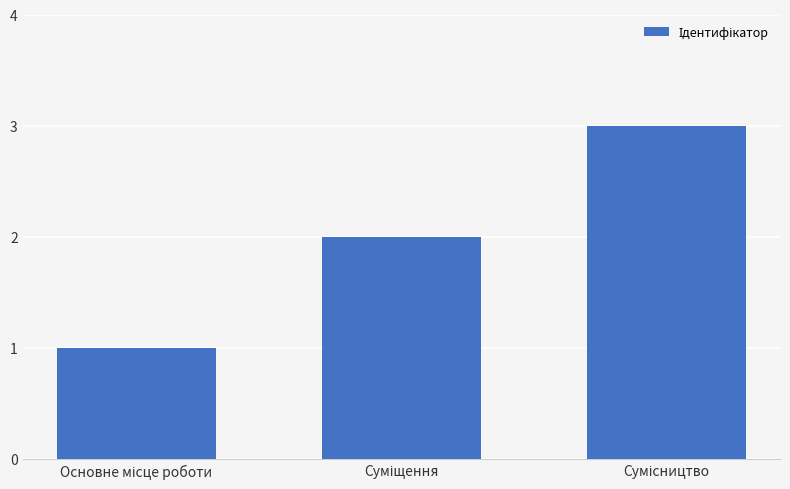

What is the maximum value shown in the chart?

3